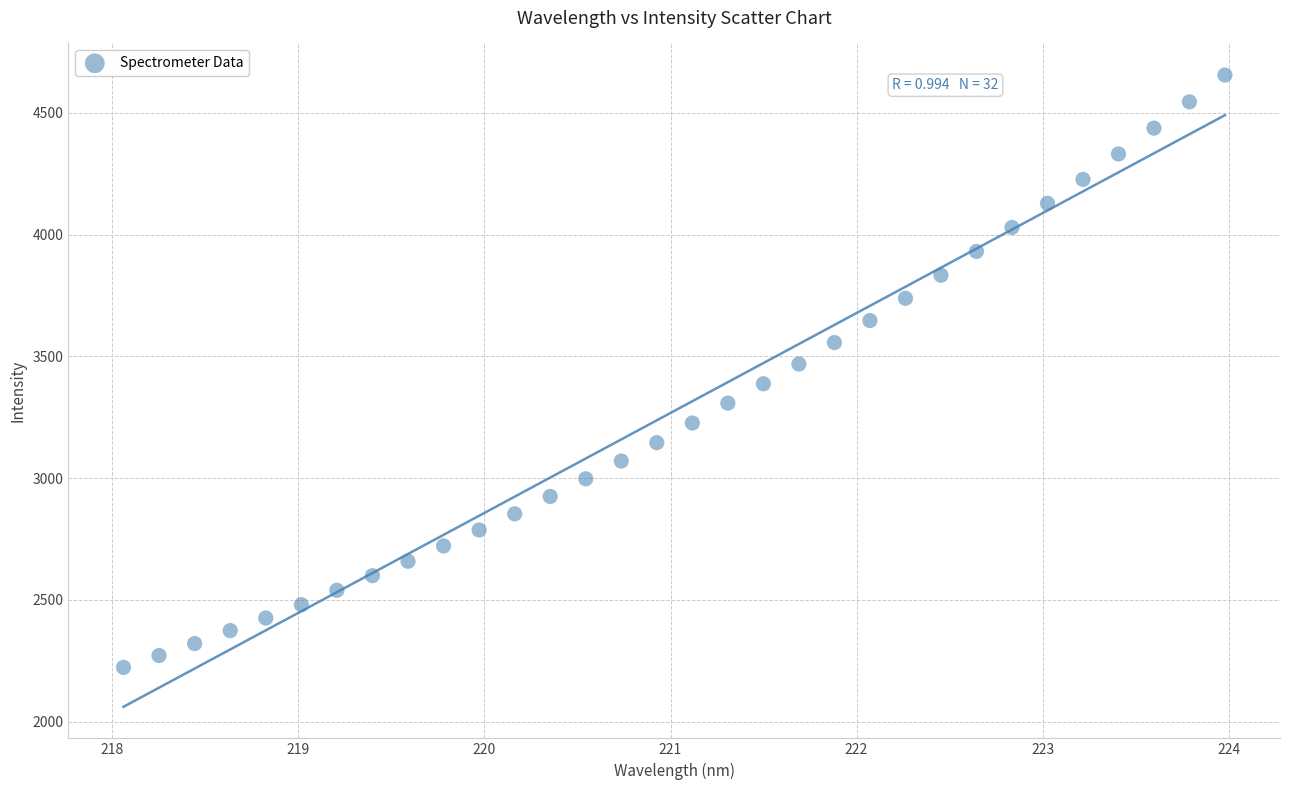

What is the range of Y values (max minus min)?

2432.4